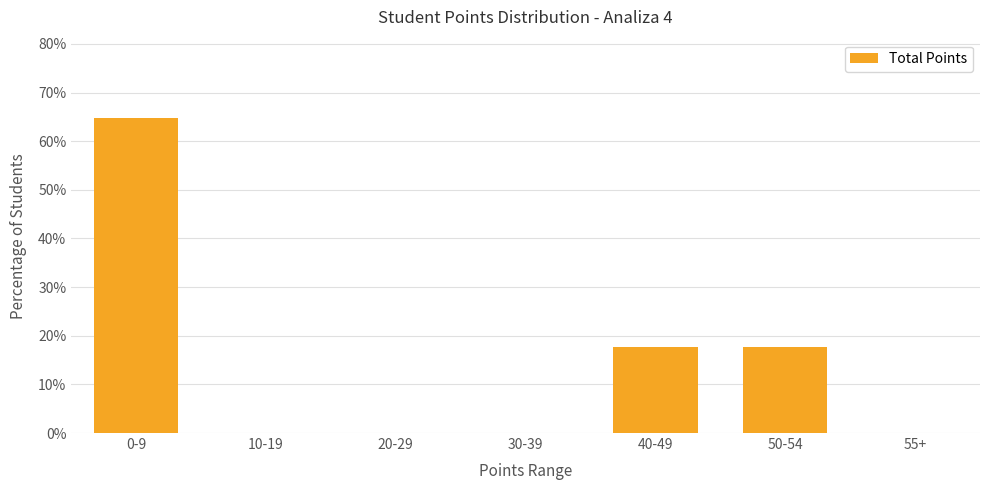

What is the change in value from 30-39 to 50-54?

+17.6